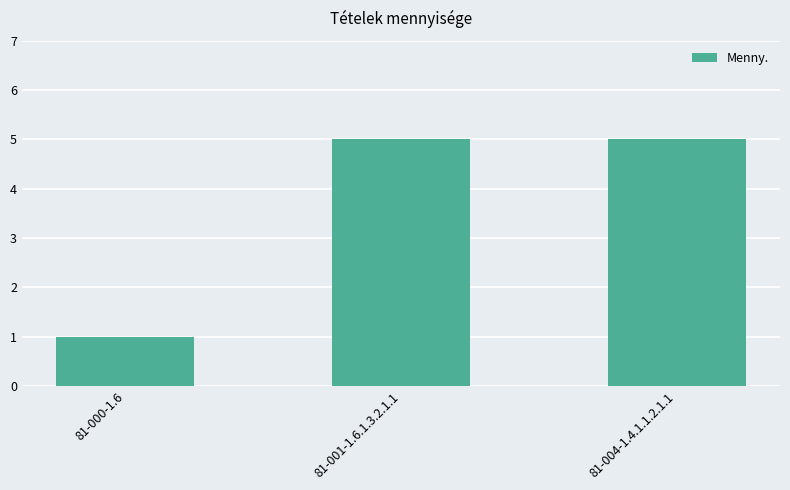

Which category has the lowest value across all series?

81-000-1.6